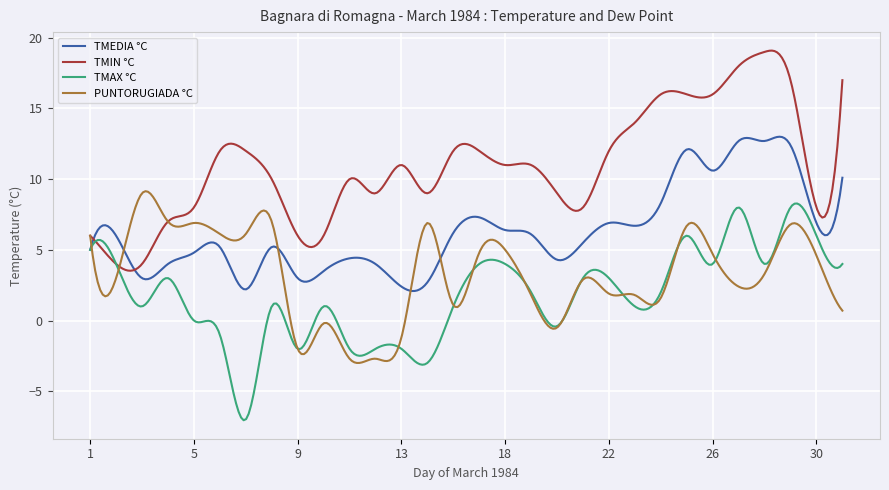

What is the sum of all TMEDIA °C values?

1888.7